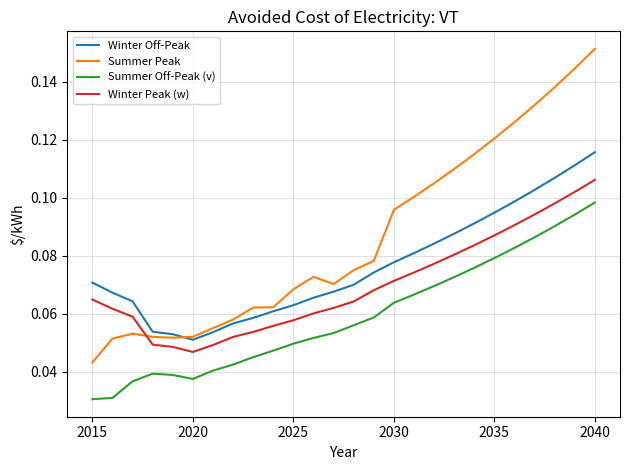

Rank the series by their maximum value, from highest to lowest.

Summer Peak, Winter Off-Peak, Winter Peak (w), Summer Off-Peak (v)